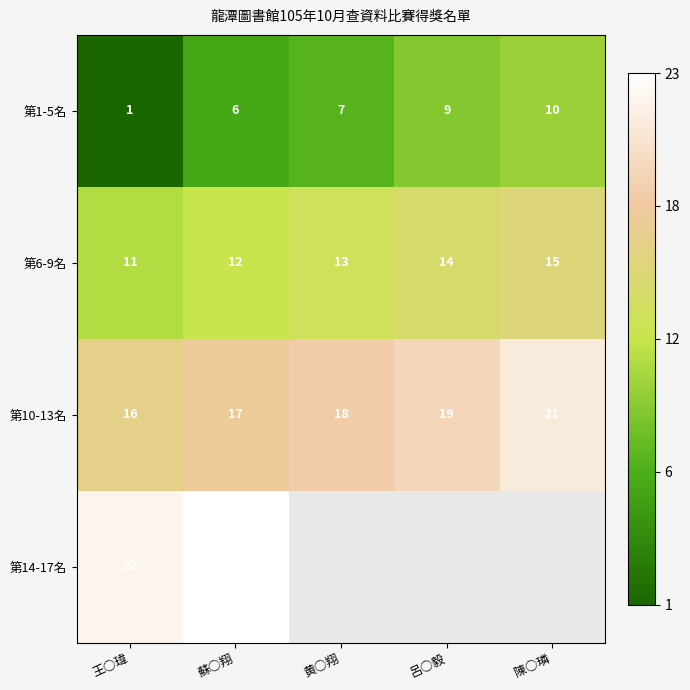

Between 王○瑋 and 蘇○翔, which series saw the biggest shift?

第1-5名